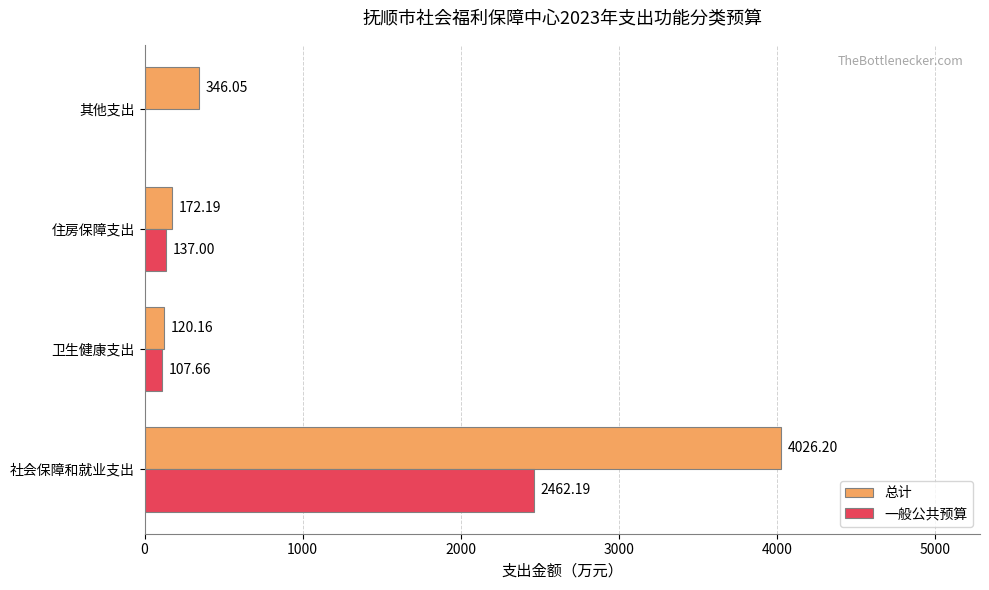

Which series changed the most between 社会保障和就业支出 and 住房保障支出?

总计